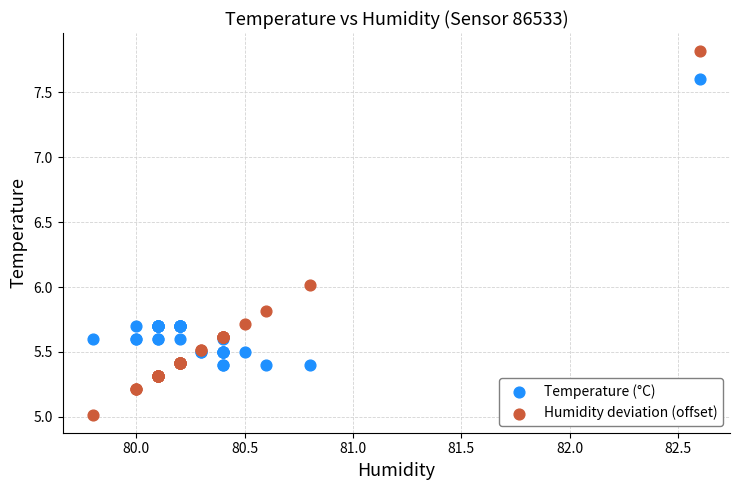

What is the X range (max minus min) for the scatter plot?

2.8